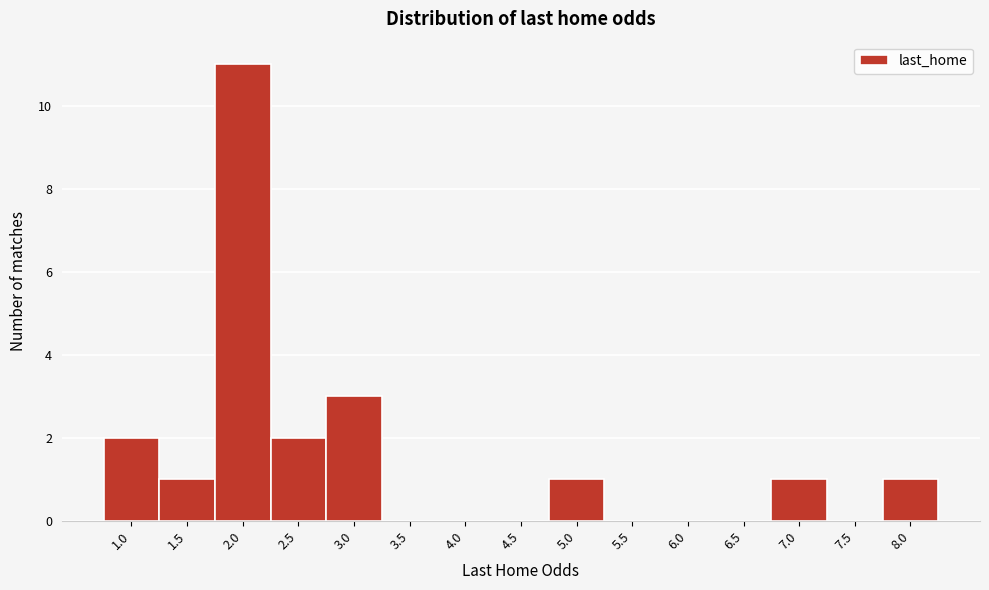

Reading left to right, what are all the values shown in this chart?

1.0=2	1.5=1	2.0=11	2.5=2	3.0=3	3.5=0	4.0=0	4.5=0	5.0=1	5.5=0	6.0=0	6.5=0	7.0=1	7.5=0	8.0=1